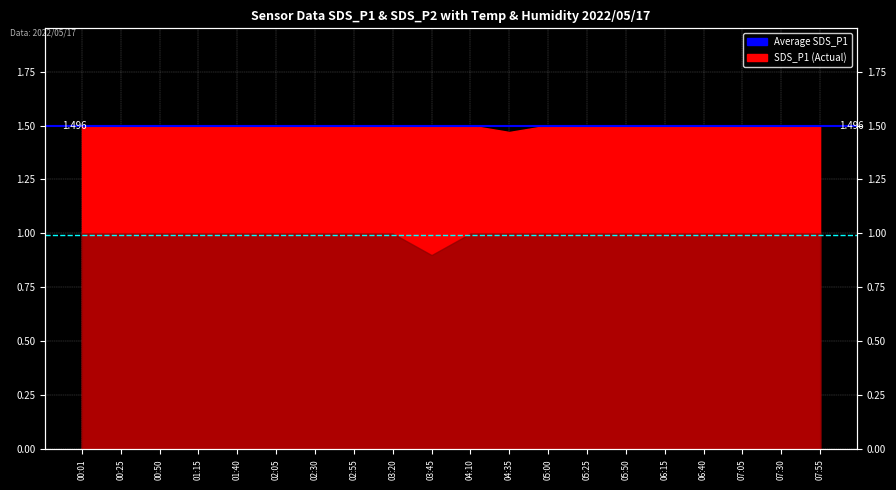

What is the difference between the highest and lowest values at 00:01?

0.5